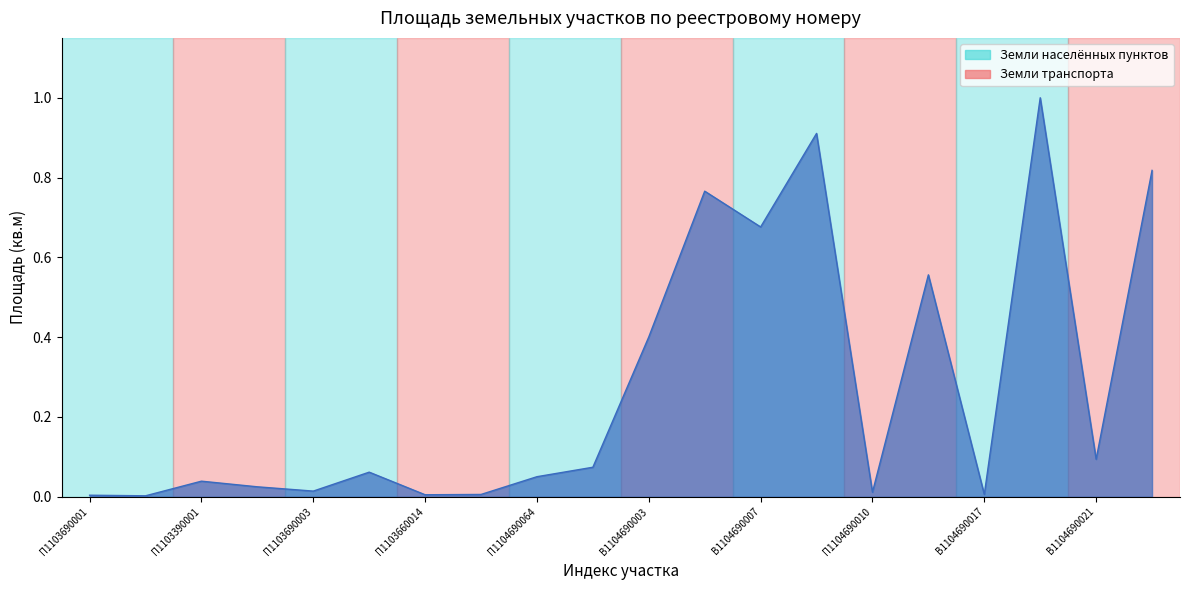

How many series are shown in this chart?

1